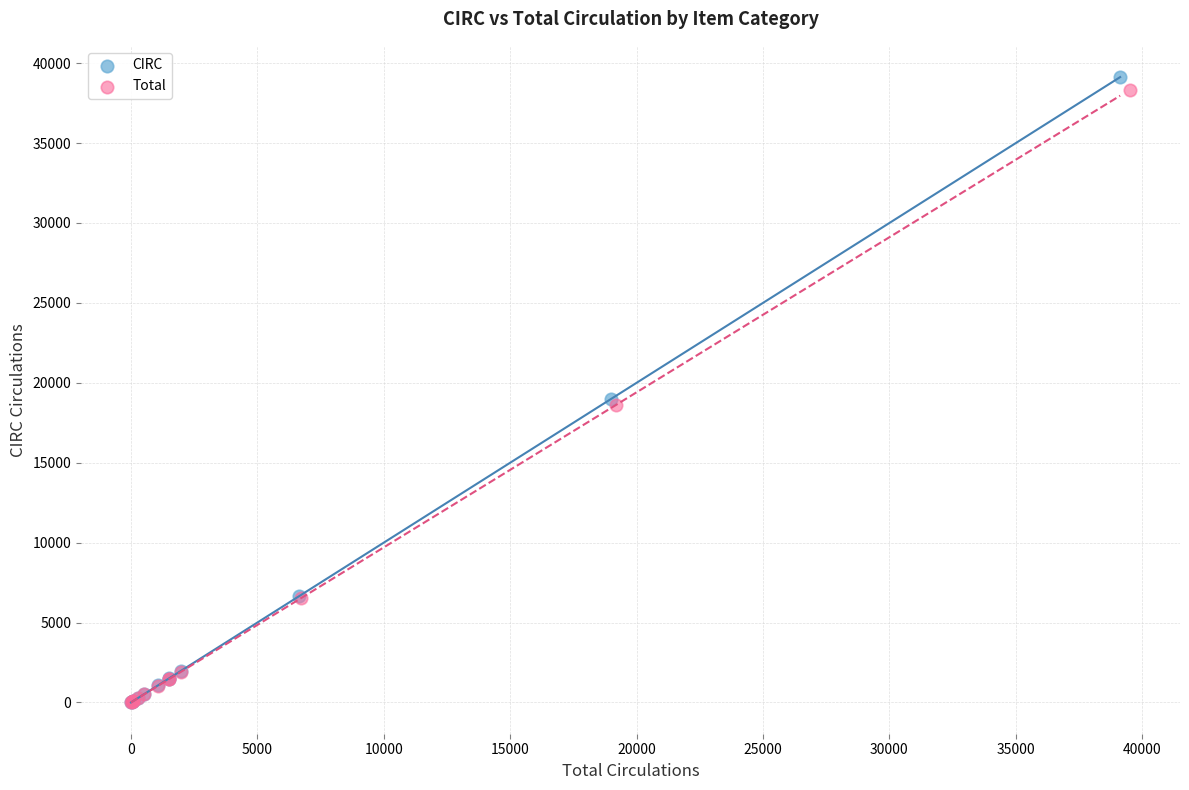

What are all the series names shown in the legend?

CIRC, Total